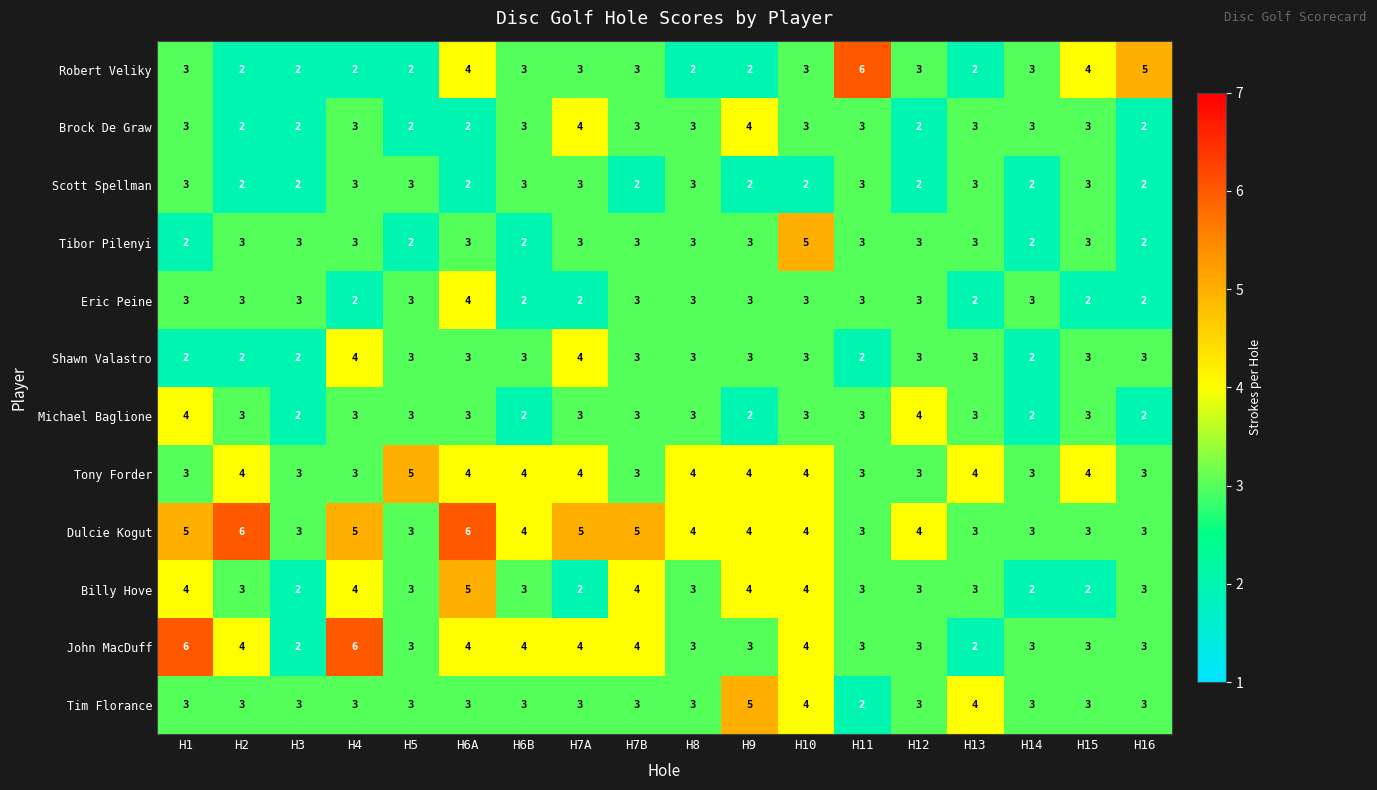

At which category is the sum across all series the highest?

H6A